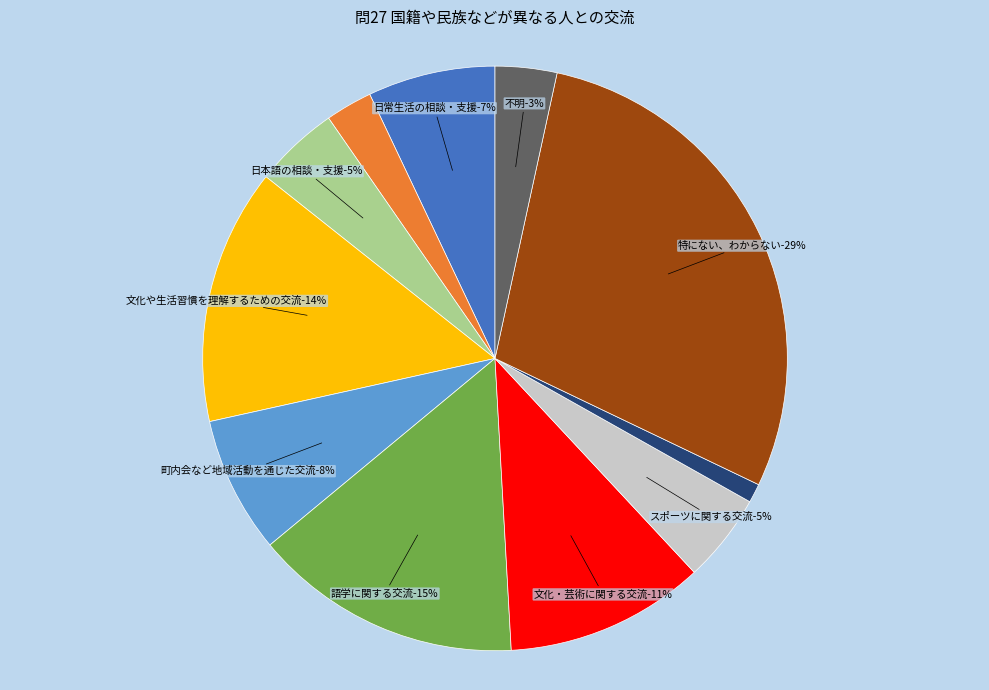

Is 町内会など地域活動を通じた交流 the majority of the pie?

No